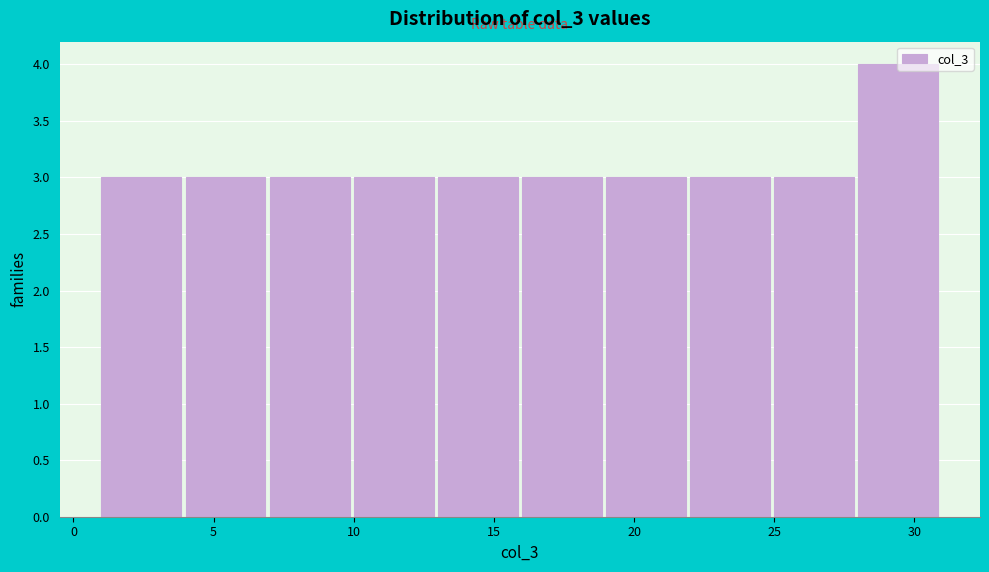

Reading left to right, list every bar in this chart as the range it spans on the x-axis followed by its height. The values are not printed on the chart, so give them approximately, as read against the axis.

1 to 4: 3
4 to 7: 3
7 to 10: 3
10 to 13: 3
13 to 16: 3
16 to 19: 3
19 to 22: 3
22 to 25: 3
25 to 28: 3
28 to 31: 4